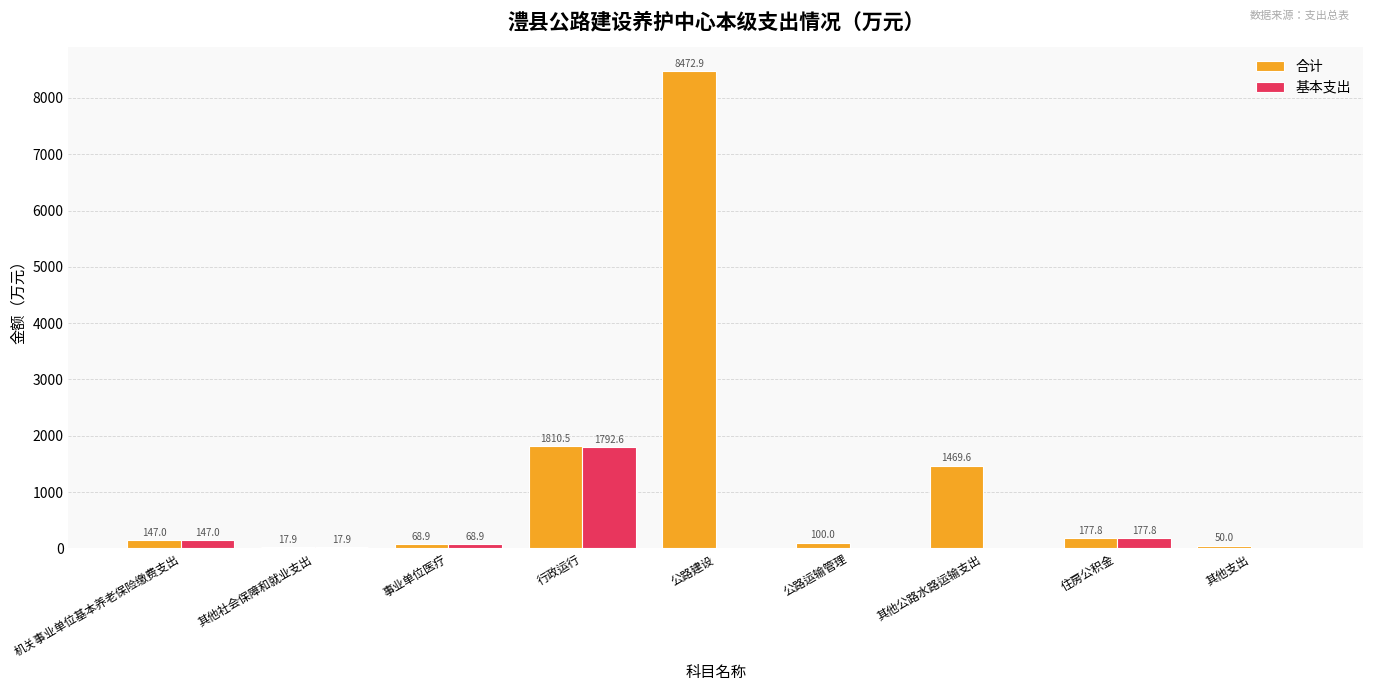

What is the greatest value displayed?

8472.9